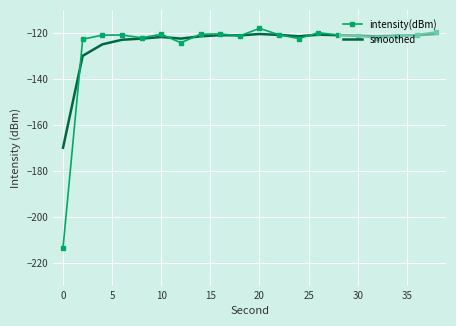

What is the maximum value for intensity(dBm)?

-118.1